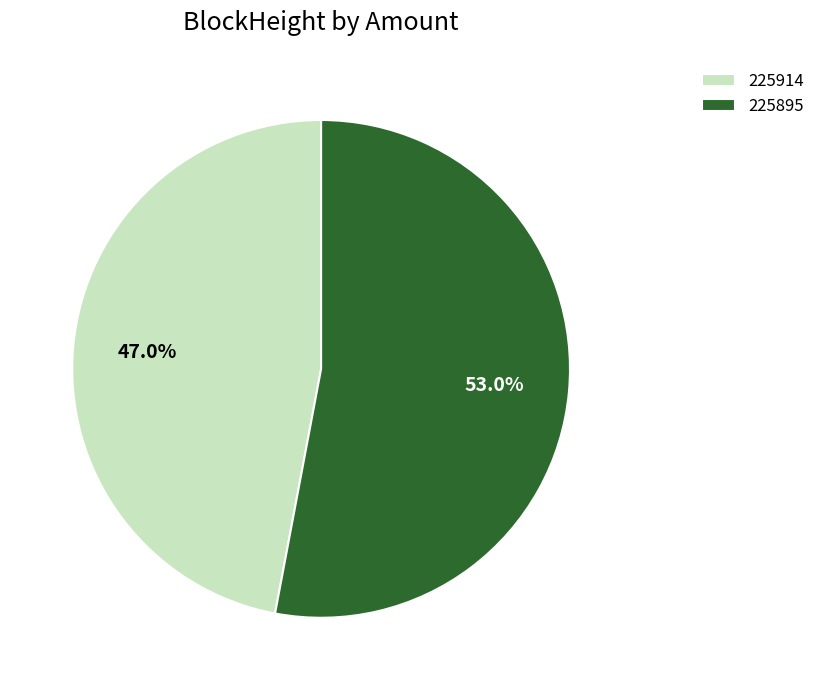

Is it true that 225895 is 86% of the pie?

False